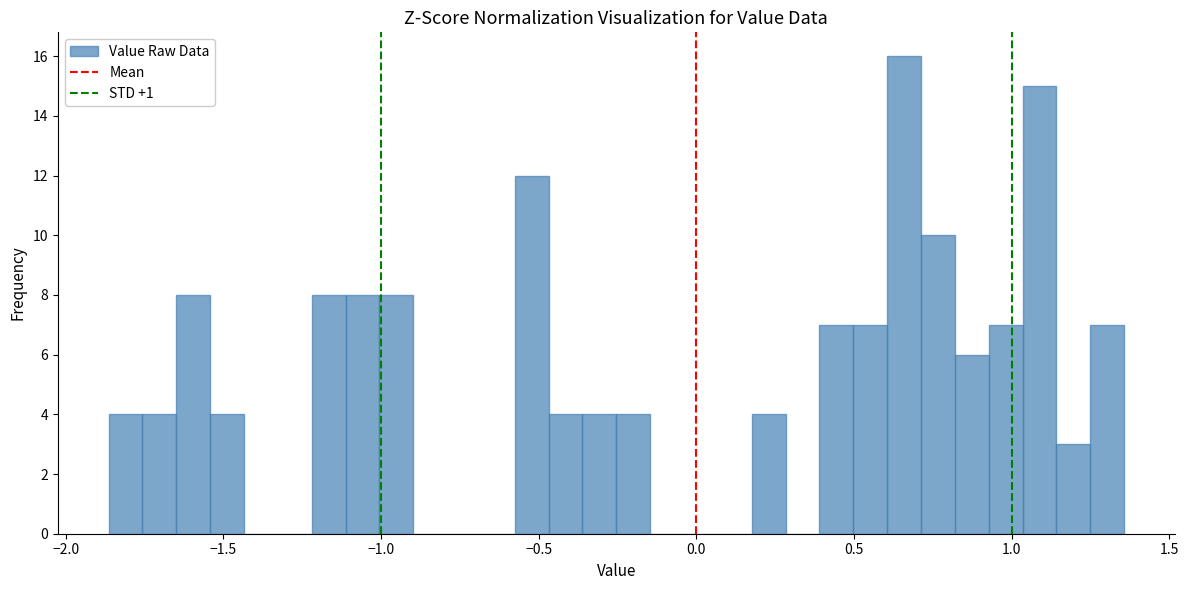

Read against the x-axis, roughly where is the centre of the tallest bar?

0.65